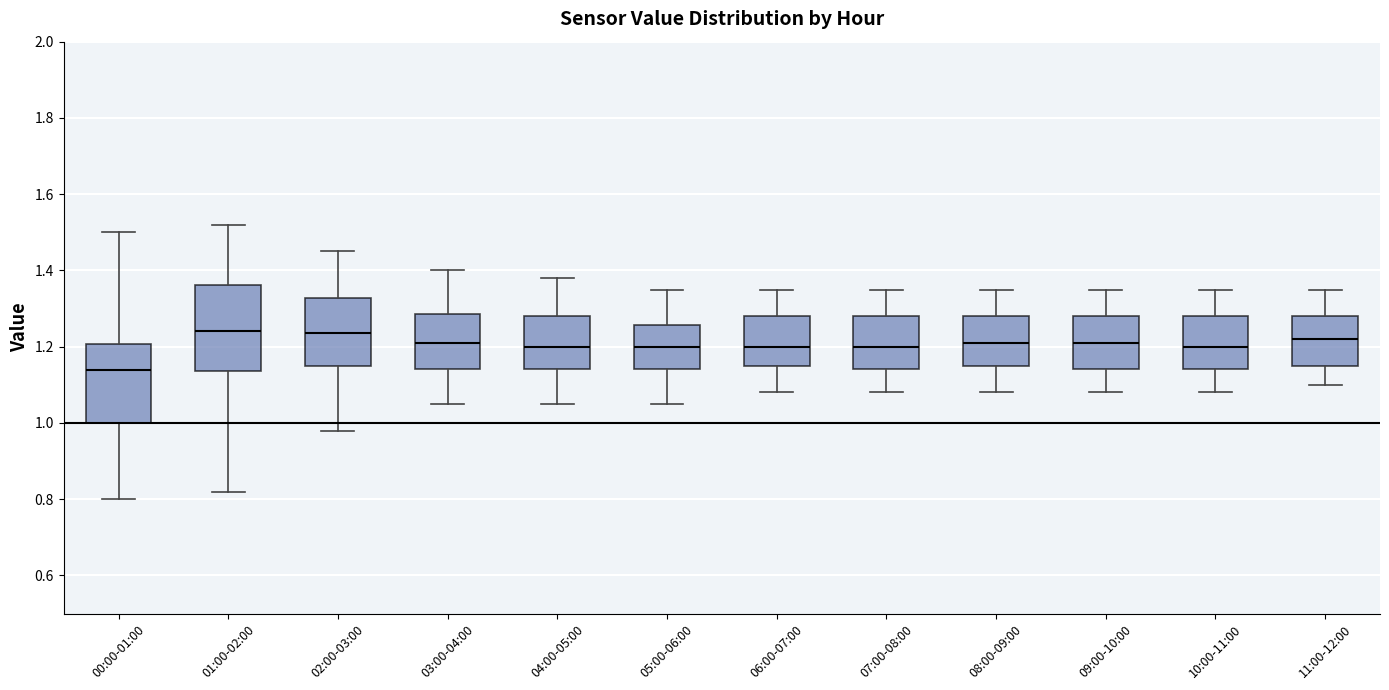

Reading left to right, read every box against the y-axis: the position of its median line, the range the box covers, and the ends of its whiskers. The values are not printed on the chart, so give them approximately, as read against the axis.

00:00-01:00: median 1.14, box 1.00 to 1.20, whiskers 0.80 to 1.50
01:00-02:00: median 1.24, box 1.14 to 1.36, whiskers 0.82 to 1.52
02:00-03:00: median 1.24, box 1.16 to 1.32, whiskers 0.98 to 1.46
03:00-04:00: median 1.22, box 1.14 to 1.28, whiskers 1.06 to 1.40
04:00-05:00: median 1.20, box 1.14 to 1.28, whiskers 1.06 to 1.38
05:00-06:00: median 1.20, box 1.14 to 1.26, whiskers 1.06 to 1.36
06:00-07:00: median 1.20, box 1.16 to 1.28, whiskers 1.08 to 1.36
07:00-08:00: median 1.20, box 1.14 to 1.28, whiskers 1.08 to 1.36
08:00-09:00: median 1.22, box 1.16 to 1.28, whiskers 1.08 to 1.36
09:00-10:00: median 1.22, box 1.14 to 1.28, whiskers 1.08 to 1.36
10:00-11:00: median 1.20, box 1.14 to 1.28, whiskers 1.08 to 1.36
11:00-12:00: median 1.22, box 1.16 to 1.28, whiskers 1.10 to 1.36